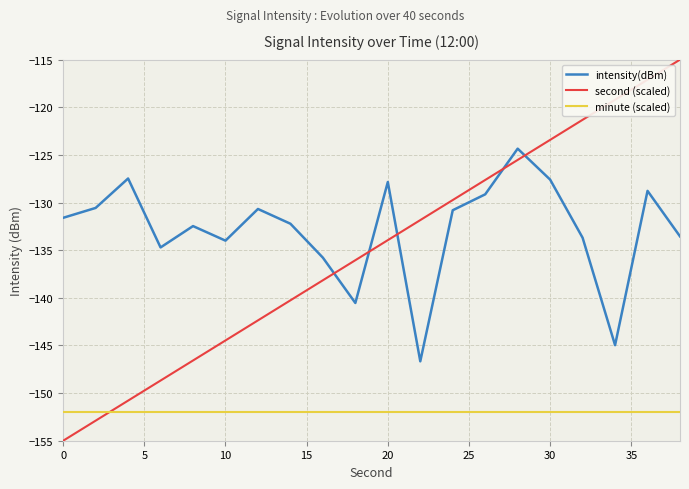

Which series has the largest total across all categories?

intensity(dBm)